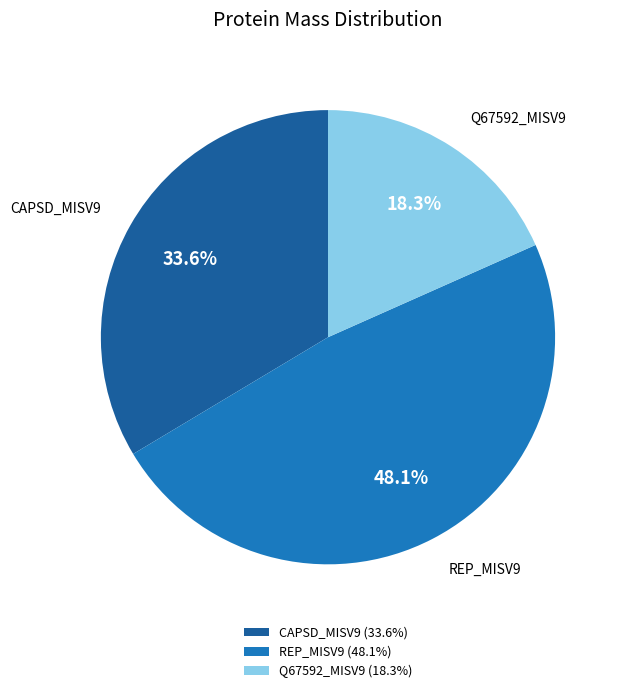

Which slice is the smallest?

Q67592_MISV9